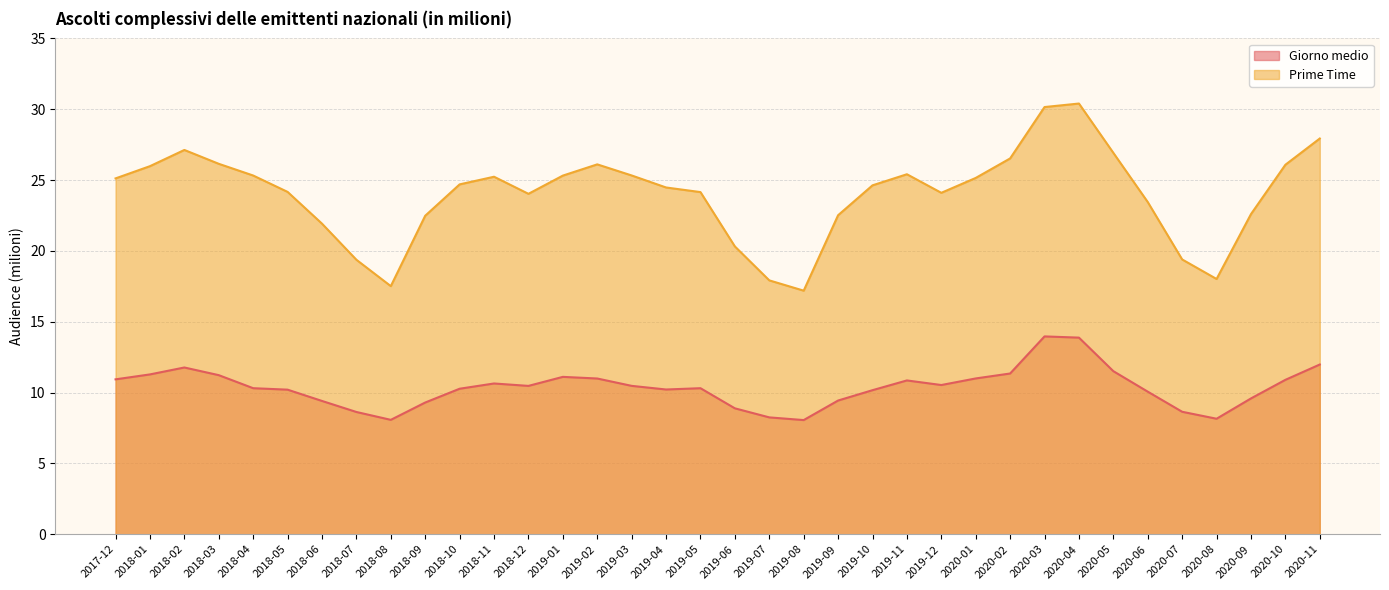

What is the label of the 32nd point from the left?

2020-07